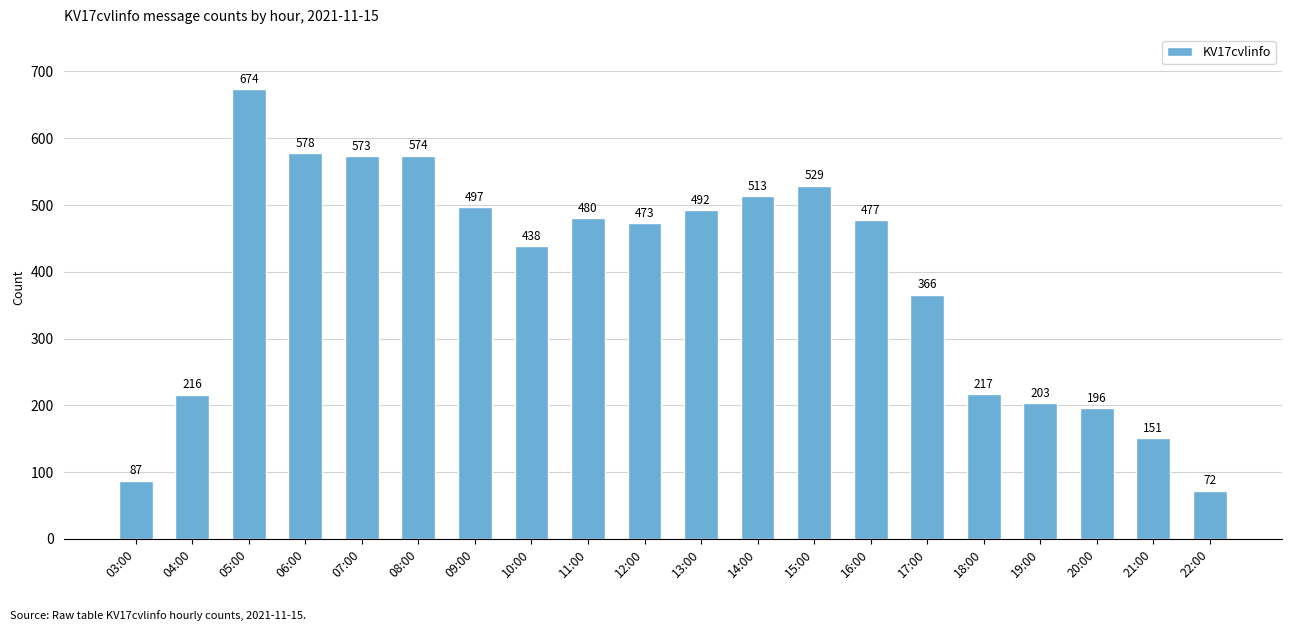

Reading left to right, extract all data points from this chart.

03:00=87	04:00=216	05:00=674	06:00=578	07:00=573	08:00=574	09:00=497	10:00=438	11:00=480	12:00=473	13:00=492	14:00=513	15:00=529	16:00=477	17:00=366	18:00=217	19:00=203	20:00=196	21:00=151	22:00=72